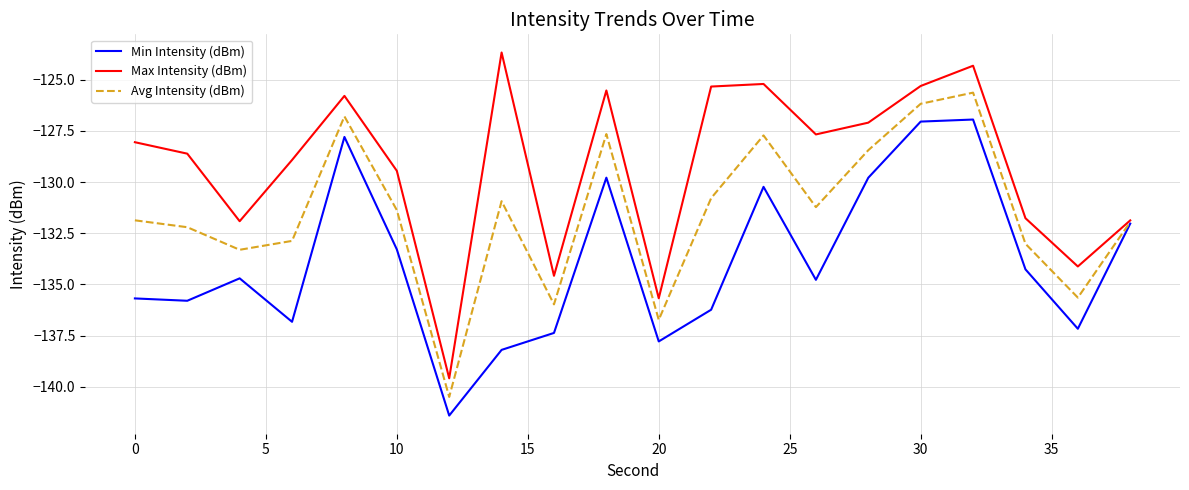

Rank the series by their average value, from lowest to highest.

Min Intensity (dBm), Avg Intensity (dBm), Max Intensity (dBm)